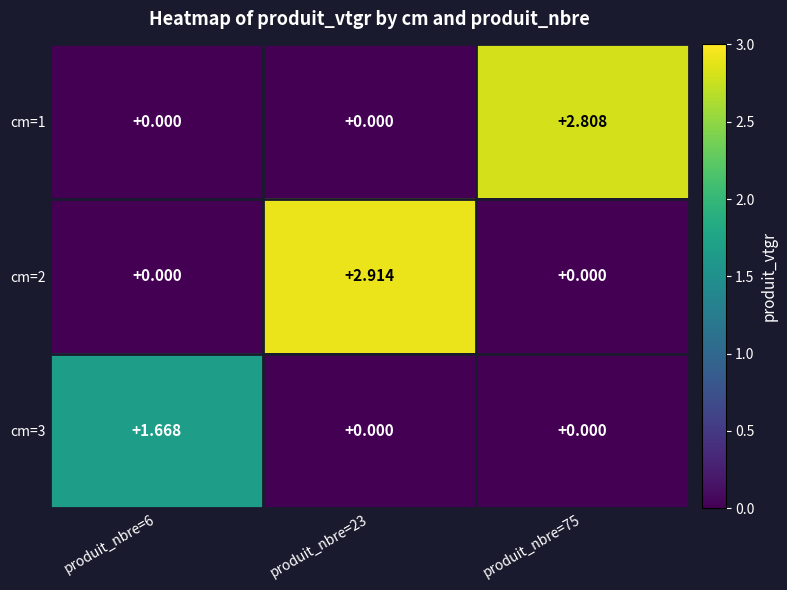

Is the value of cm=3 at produit_nbre=75 greater than the value of cm=2 at produit_nbre=23?

No